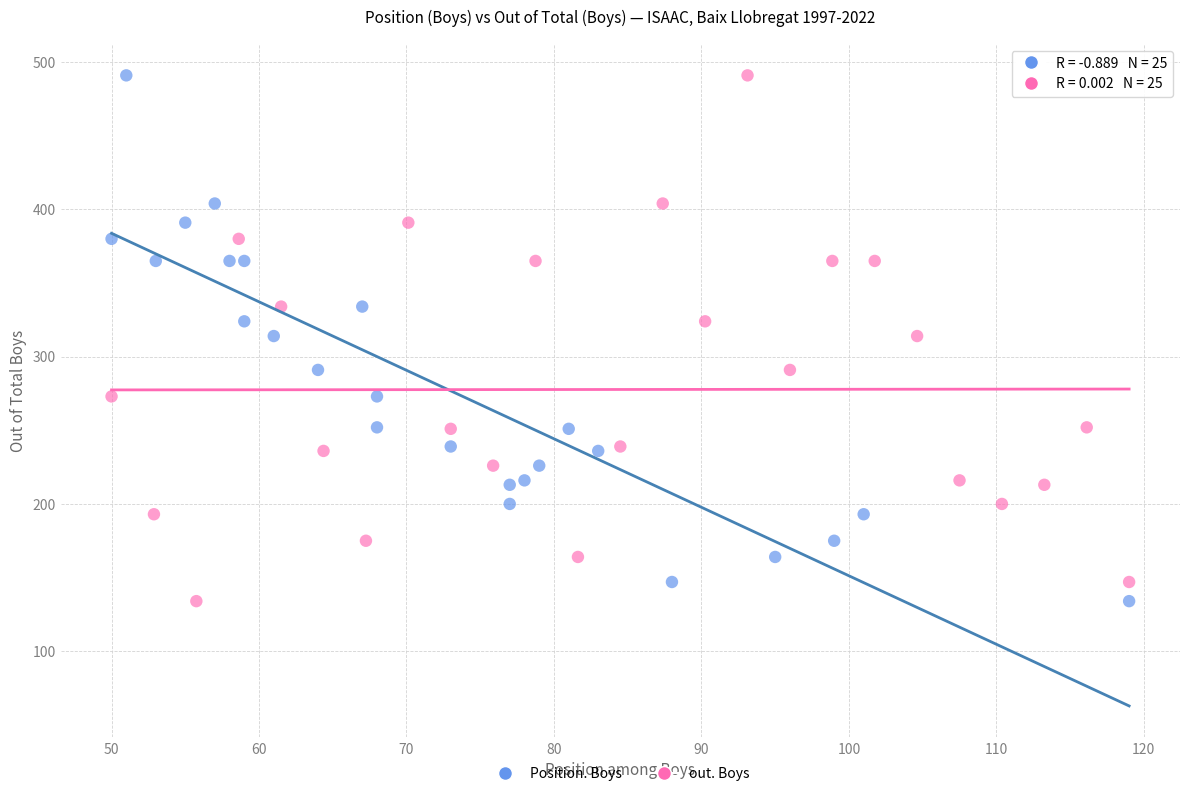

What are all the series names shown in the legend?

Position. Boys, out. Boys